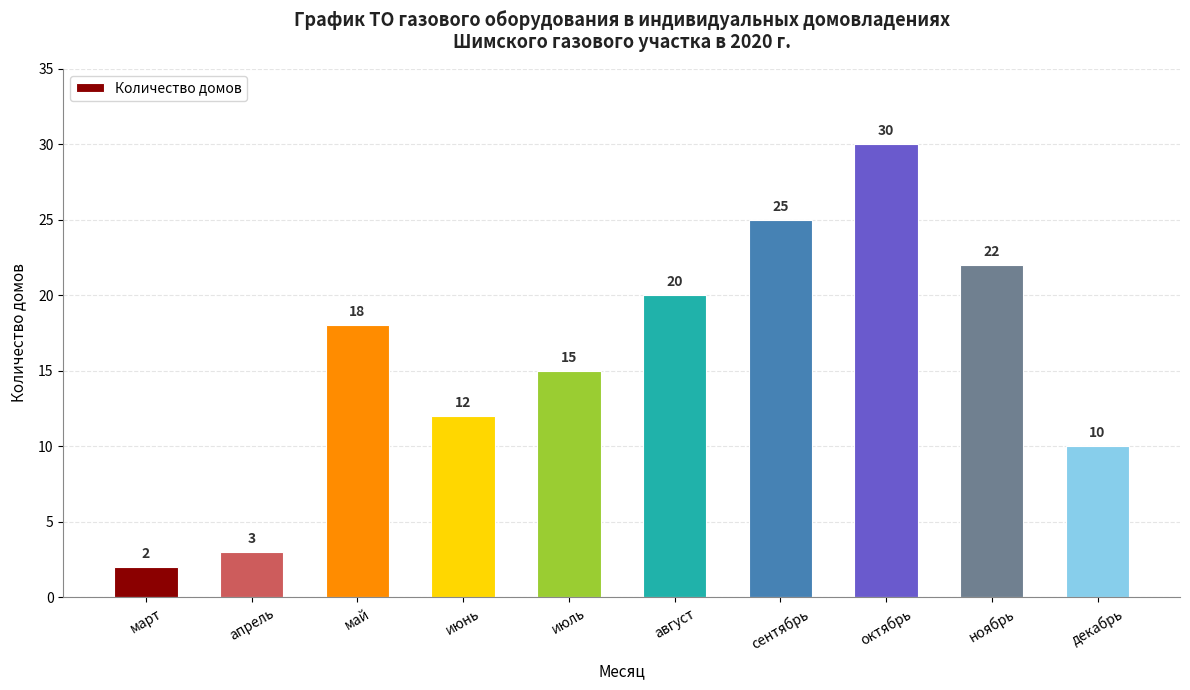

What is the minimum value shown in the chart?

2